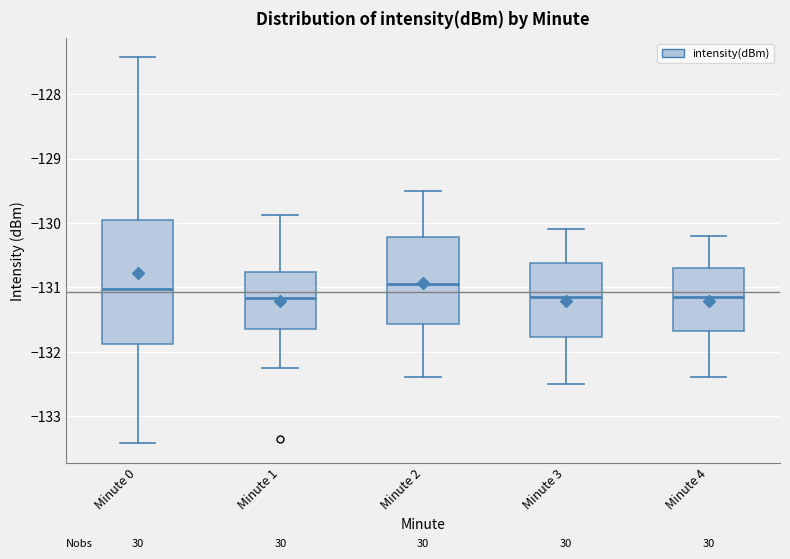

Reading left to right, read every box against the y-axis: the position of its median line, the range the box covers, and the ends of its whiskers. The values are not printed on the chart, so give them approximately, as read against the axis.

Minute 0: median -131.0, box -131.9 to -130.0, whiskers -133.4 to -127.4
Minute 1: median -131.2, box -131.6 to -130.8, whiskers -132.2 to -129.9
Minute 2: median -130.9, box -131.6 to -130.2, whiskers -132.4 to -129.5
Minute 3: median -131.1, box -131.8 to -130.6, whiskers -132.5 to -130.1
Minute 4: median -131.1, box -131.7 to -130.7, whiskers -132.4 to -130.2